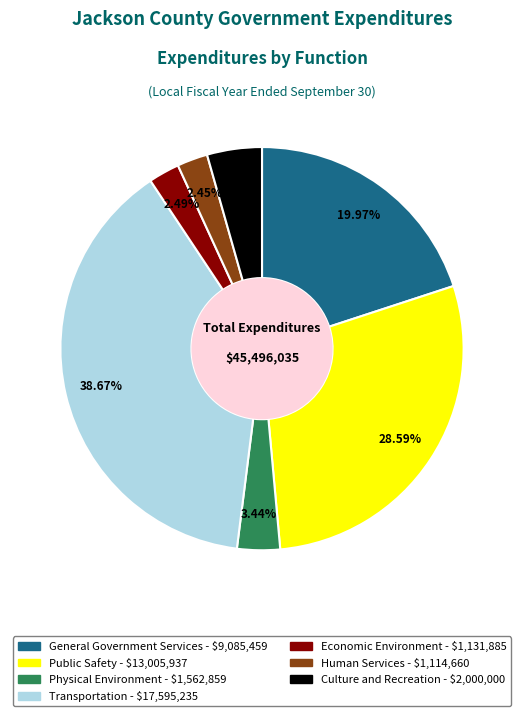

Count the number of slices in the pie.

7